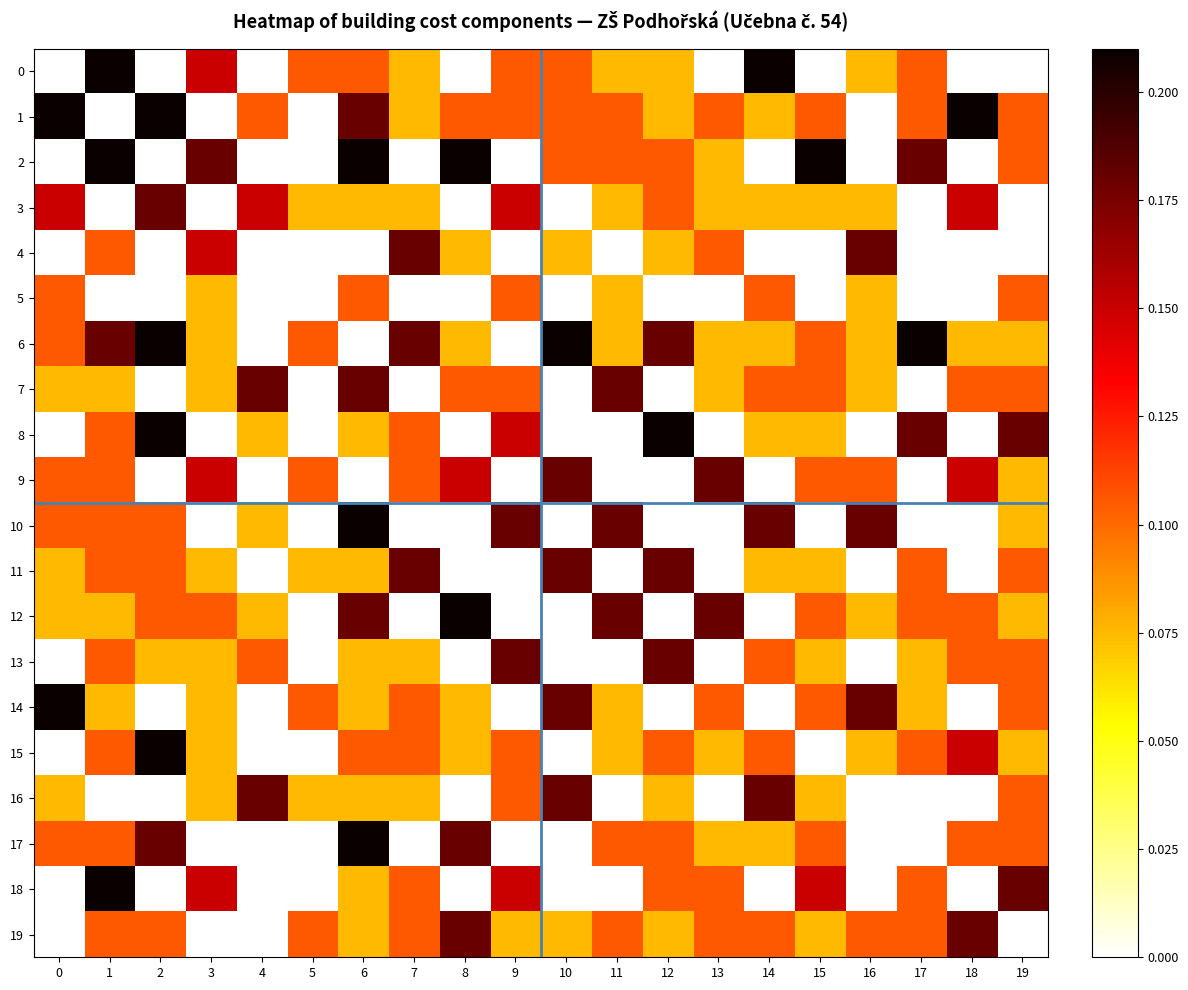

Rank the series by their maximum value, from lowest to highest.

5, 3, 4, 7, 9, 11, 13, 16, 19, 0, 1, 2, 6, 8, 10, 12, 14, 15, 17, 18